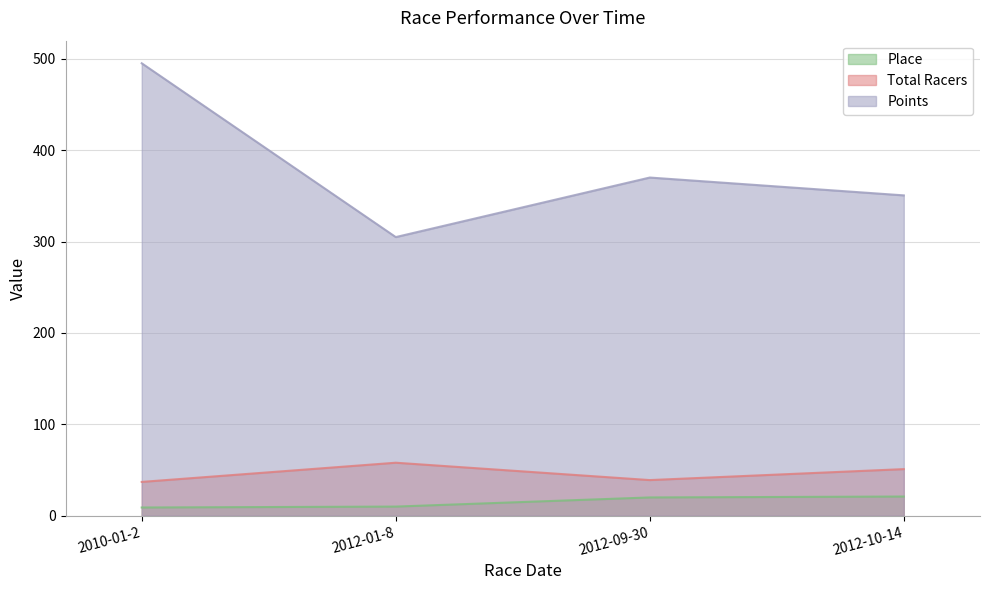

Which series has the largest total across all categories?

Points